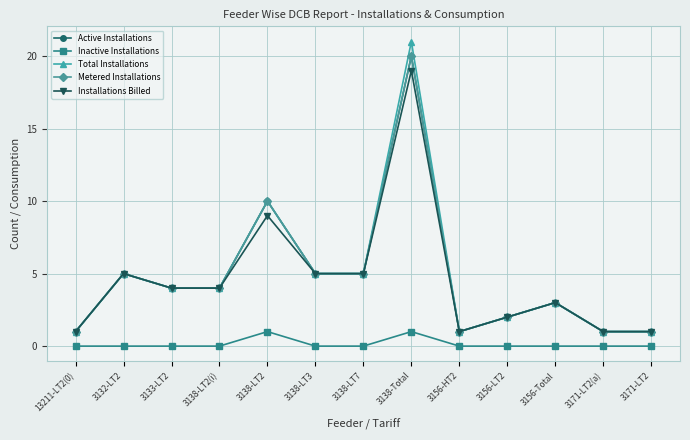

How many interior local valleys does the Active Installations series have?

1